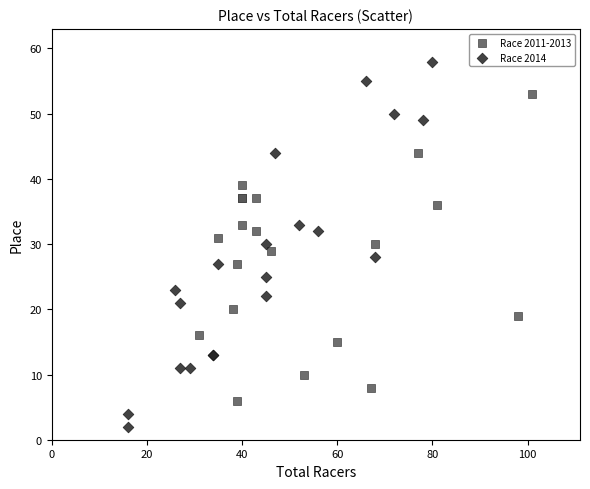

Which series reaches the minimum Y coordinate?

Race 2014